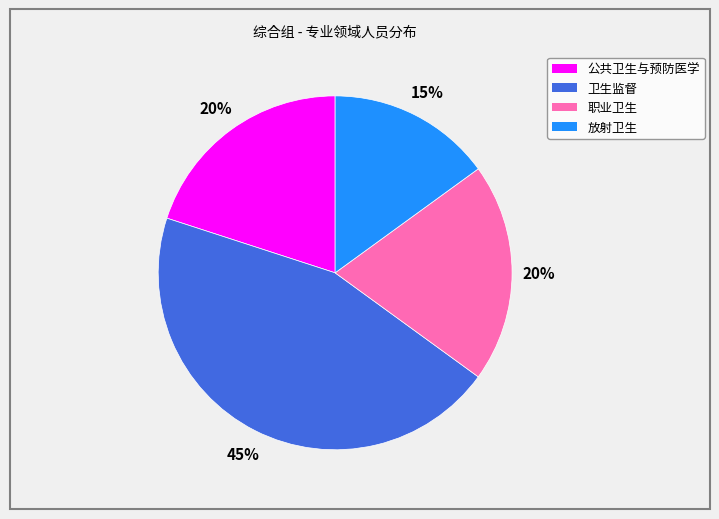

What is the largest slice in the pie chart?

卫生监督